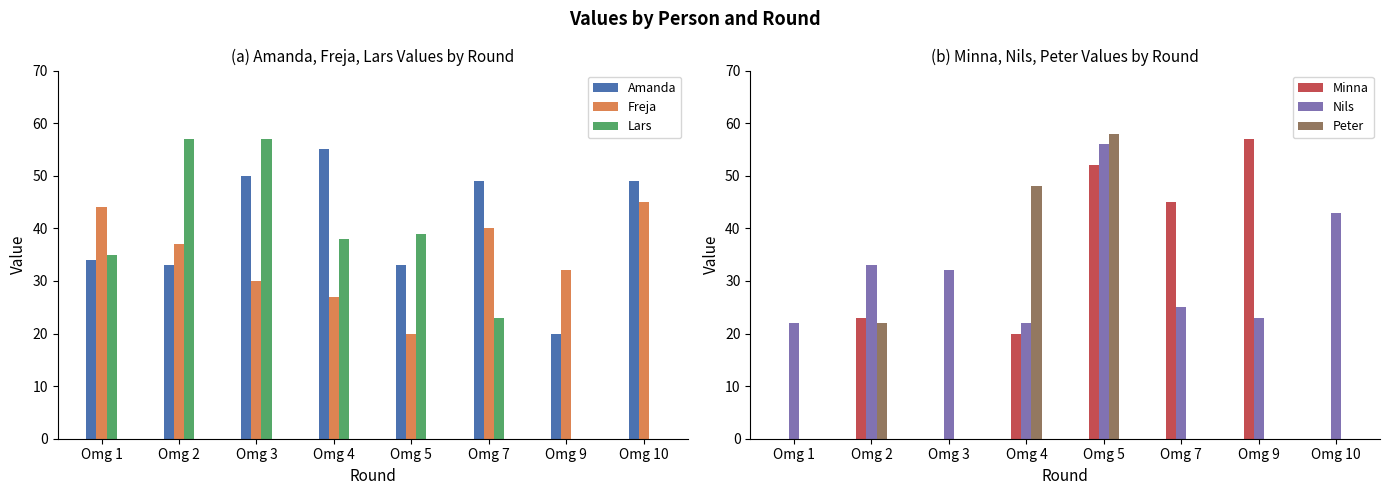

What is the sum of all Minna values?

197